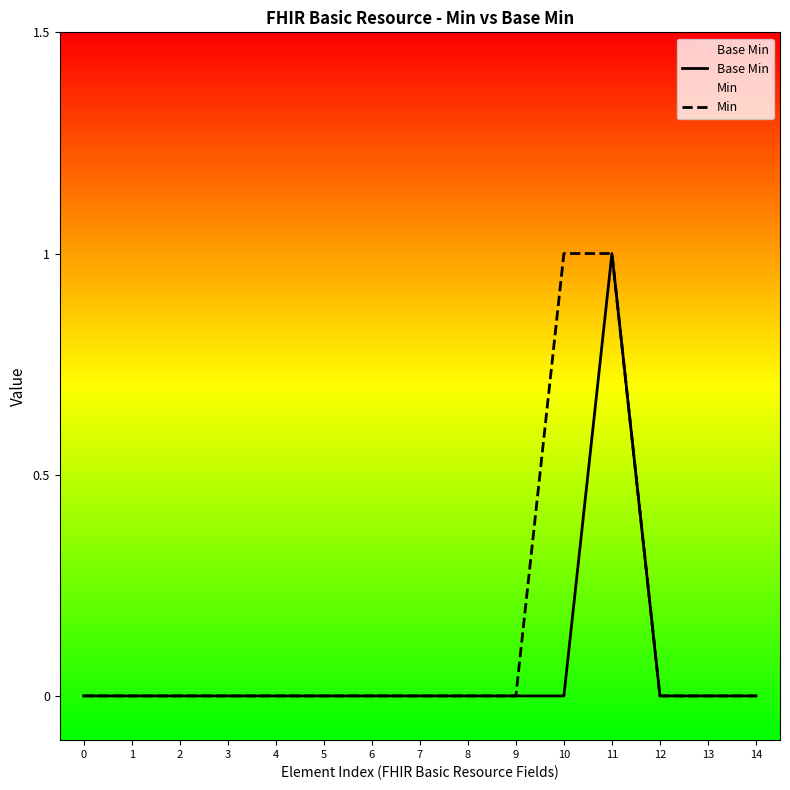

True or false: Min and Base Min cross at least once.

False